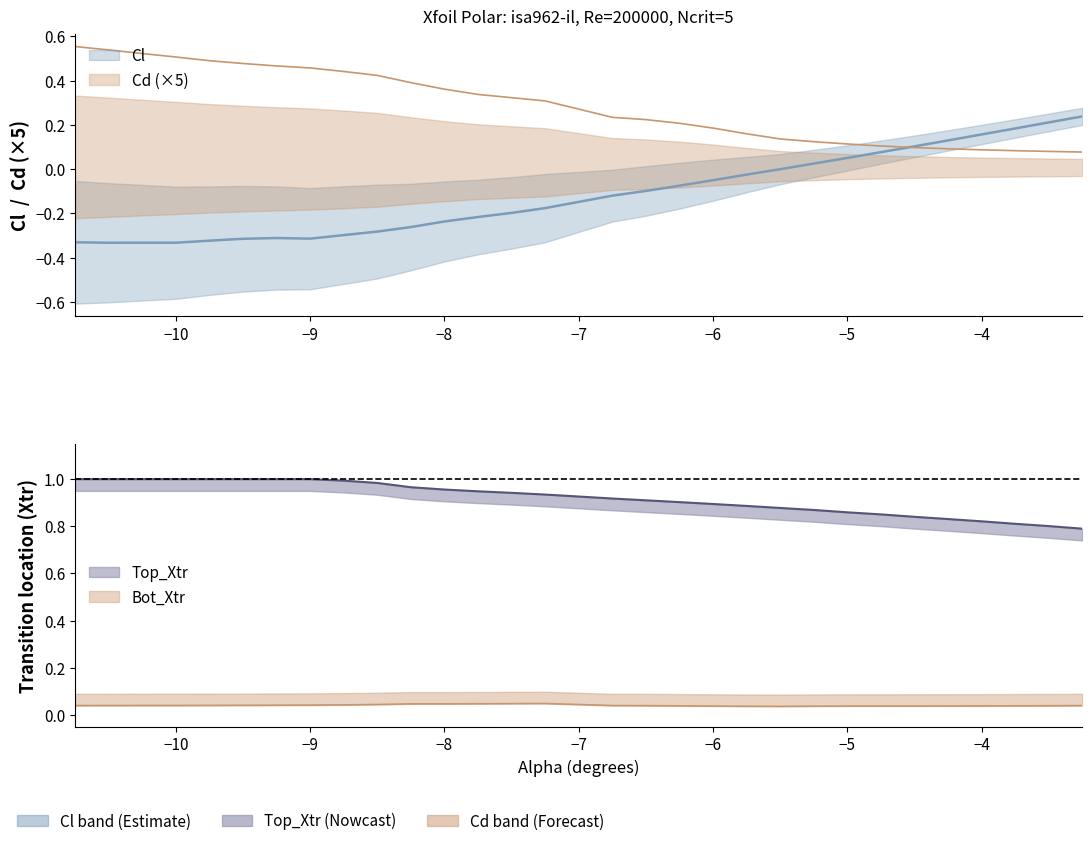

What is the sum of all Top_Xtr values?

27.6